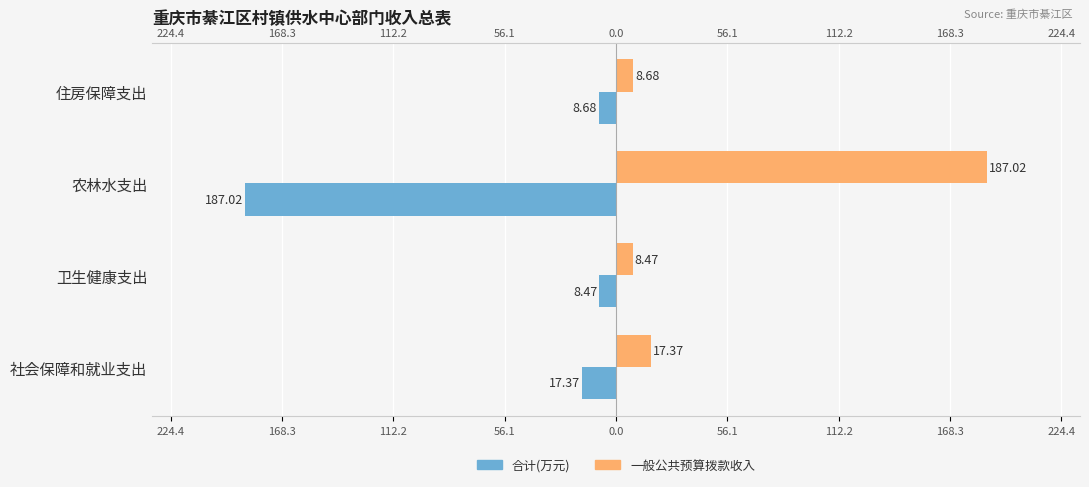

True or false: 合计(万元) has a value of -5.1 at 住房保障支出.

False